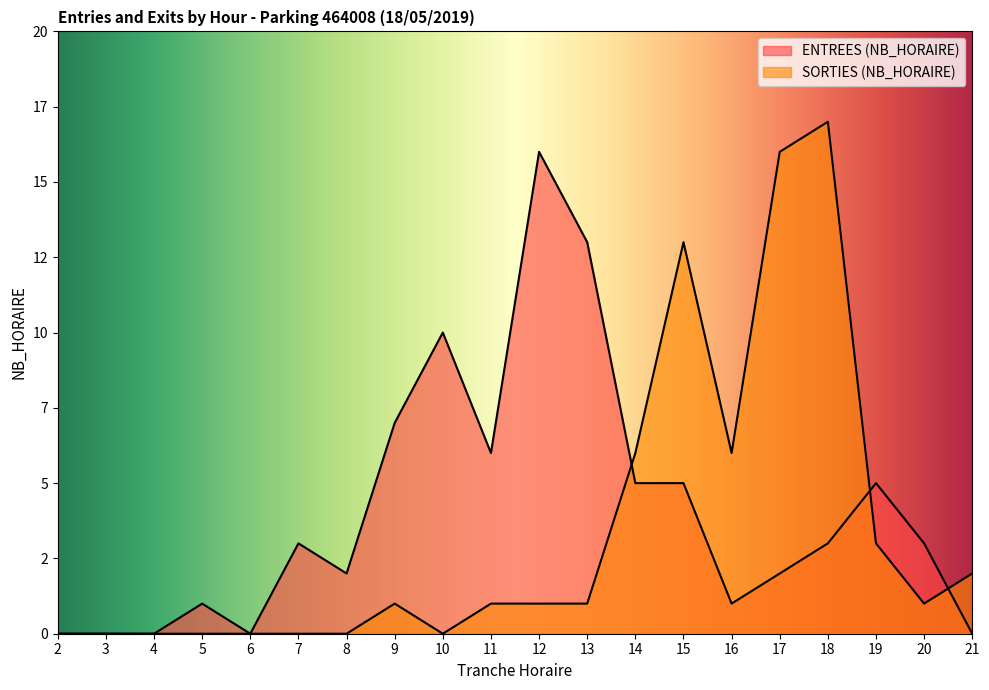

How many values in the SORTIES (NB_HORAIRE) series are below 1?

8